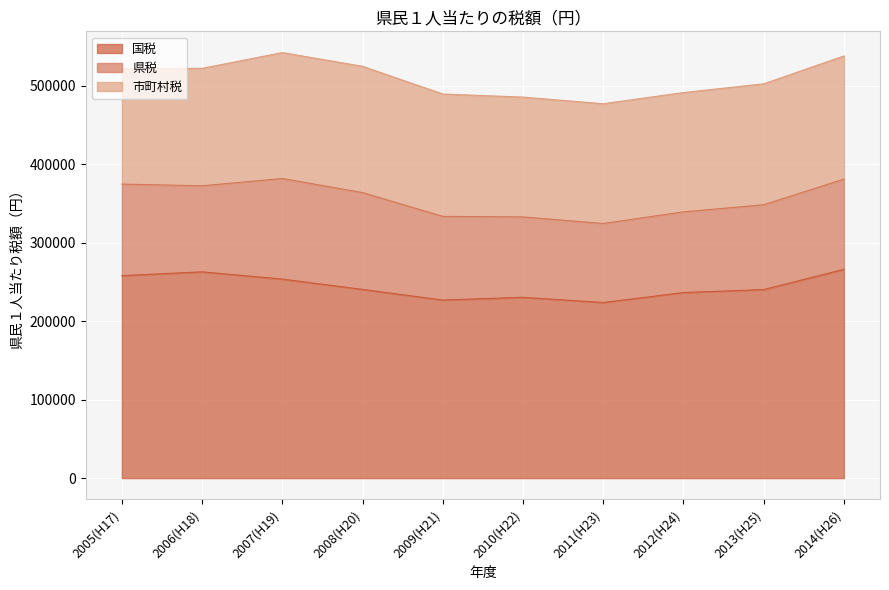

How many series are shown in this chart?

3